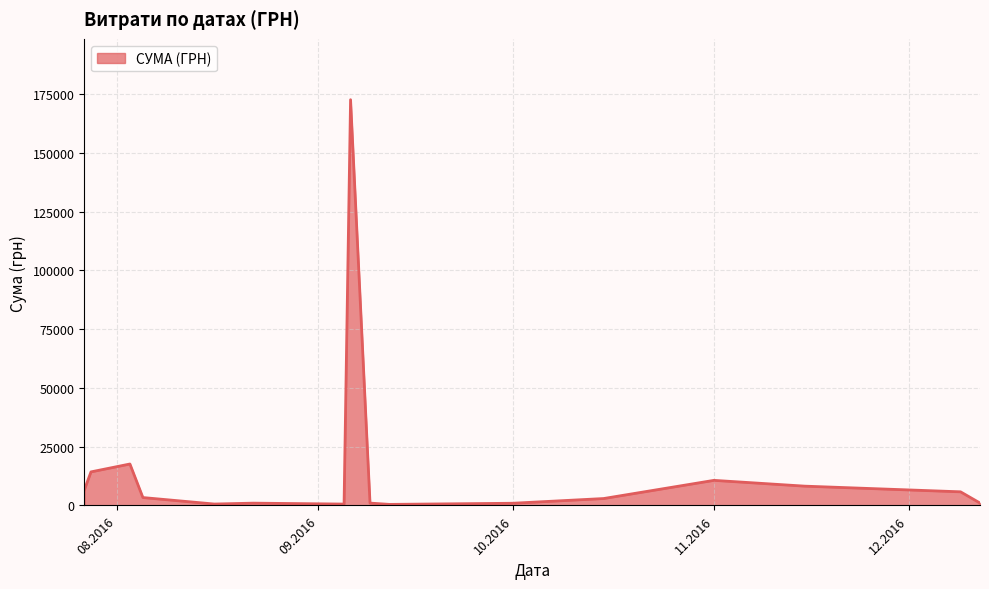

What is the difference between the maximum and minimum values?

172250.0